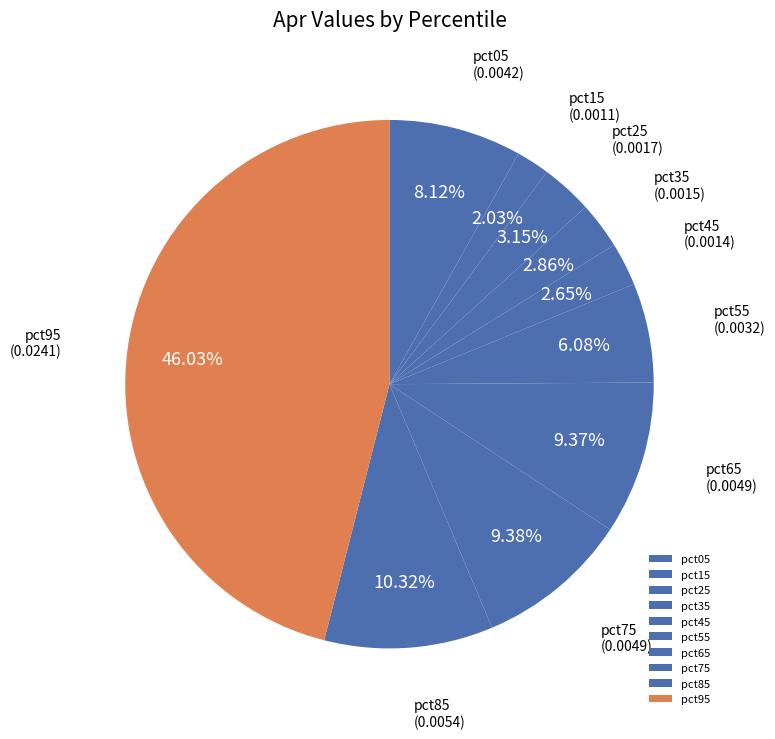

Count the number of slices in the pie.

10